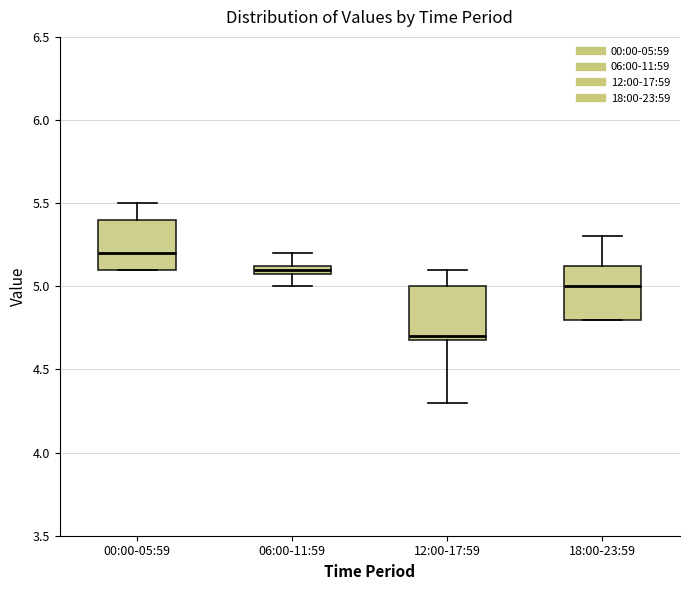

Which box has the lowest median line?

12:00-17:59